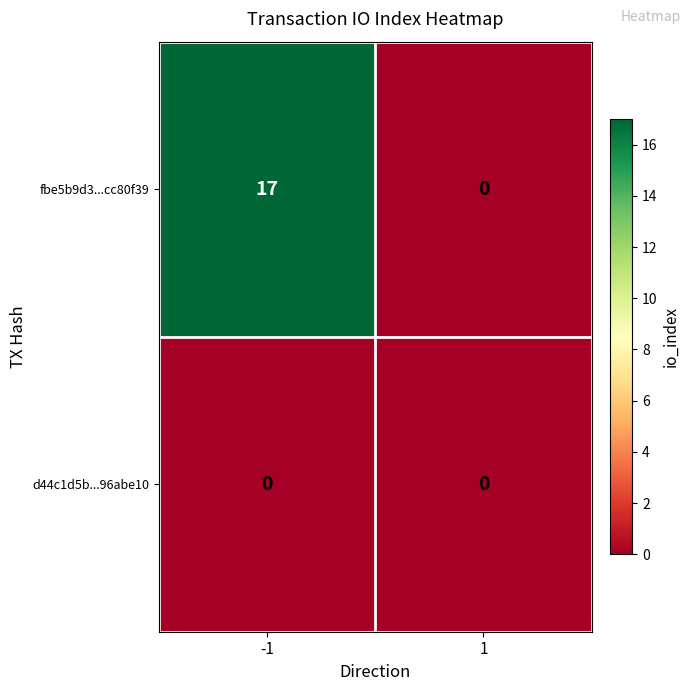

What is the maximum value for fbe5b9d3...cc80f39?

17